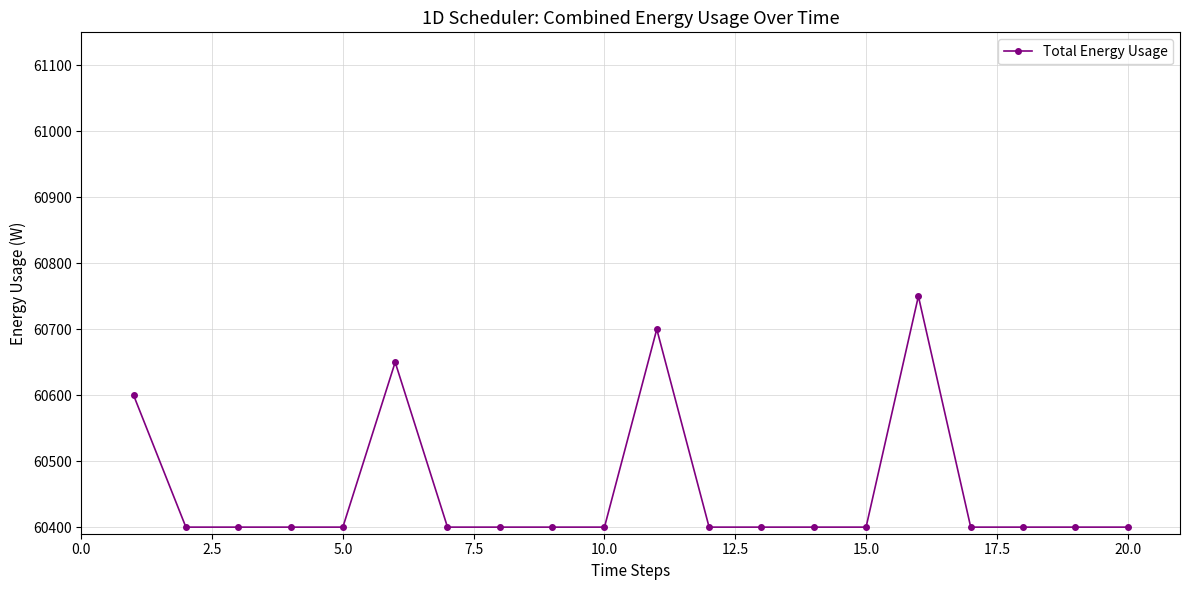

What is the smallest value displayed?

60400